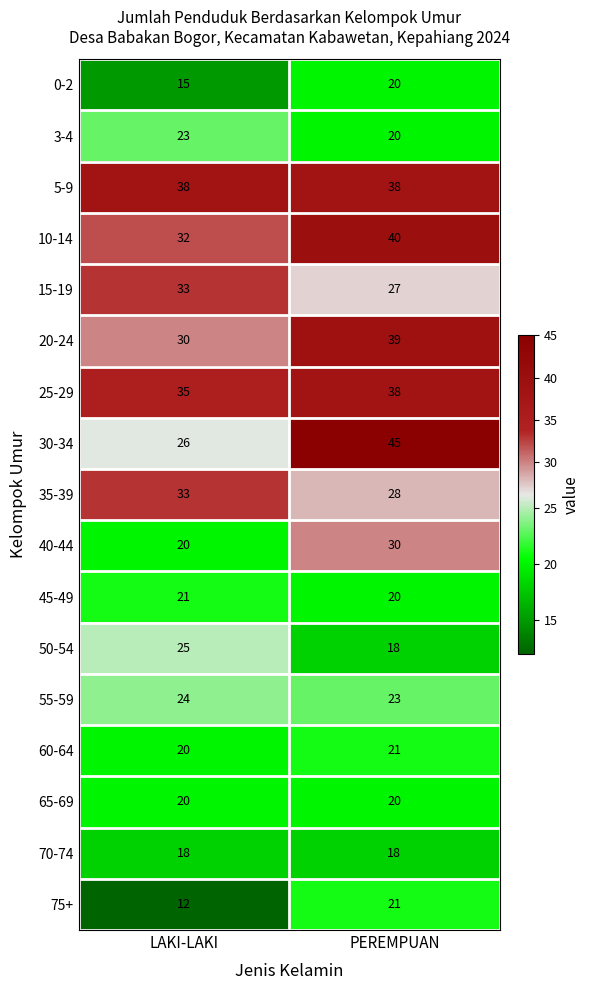

What is the difference between the maximum and minimum values in the 0-2 series?

5